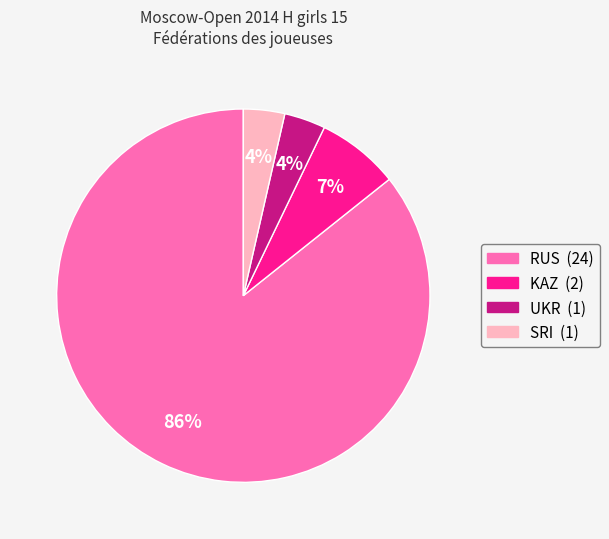

Is there any slice that represents more than half of the pie?

Yes